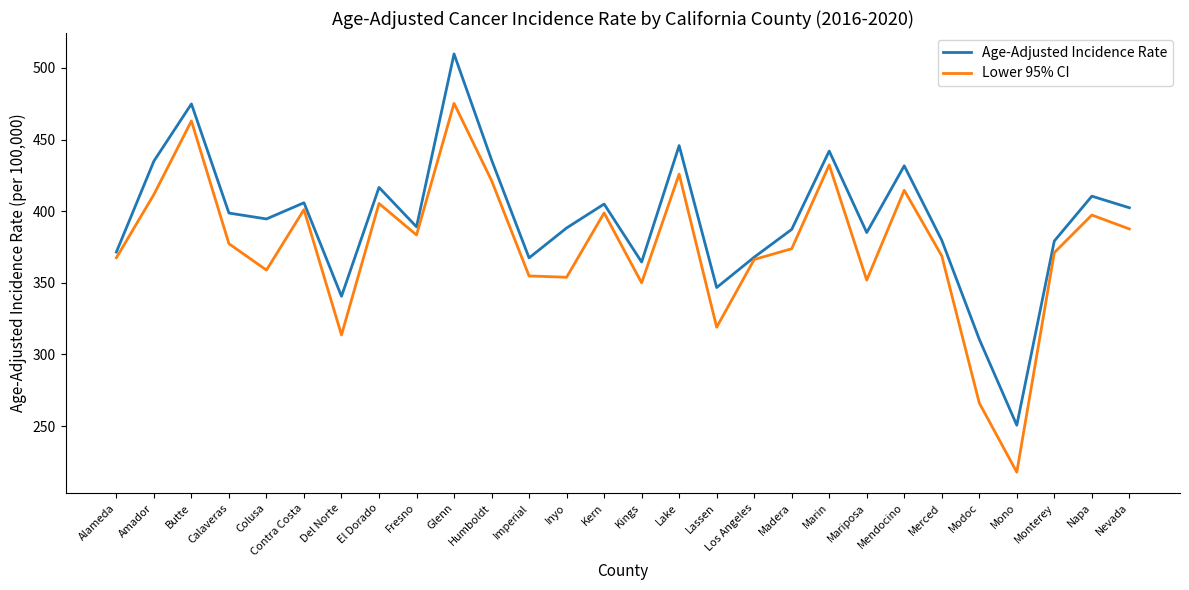

At which category does Lower 95% CI reach its first local peak?

Butte